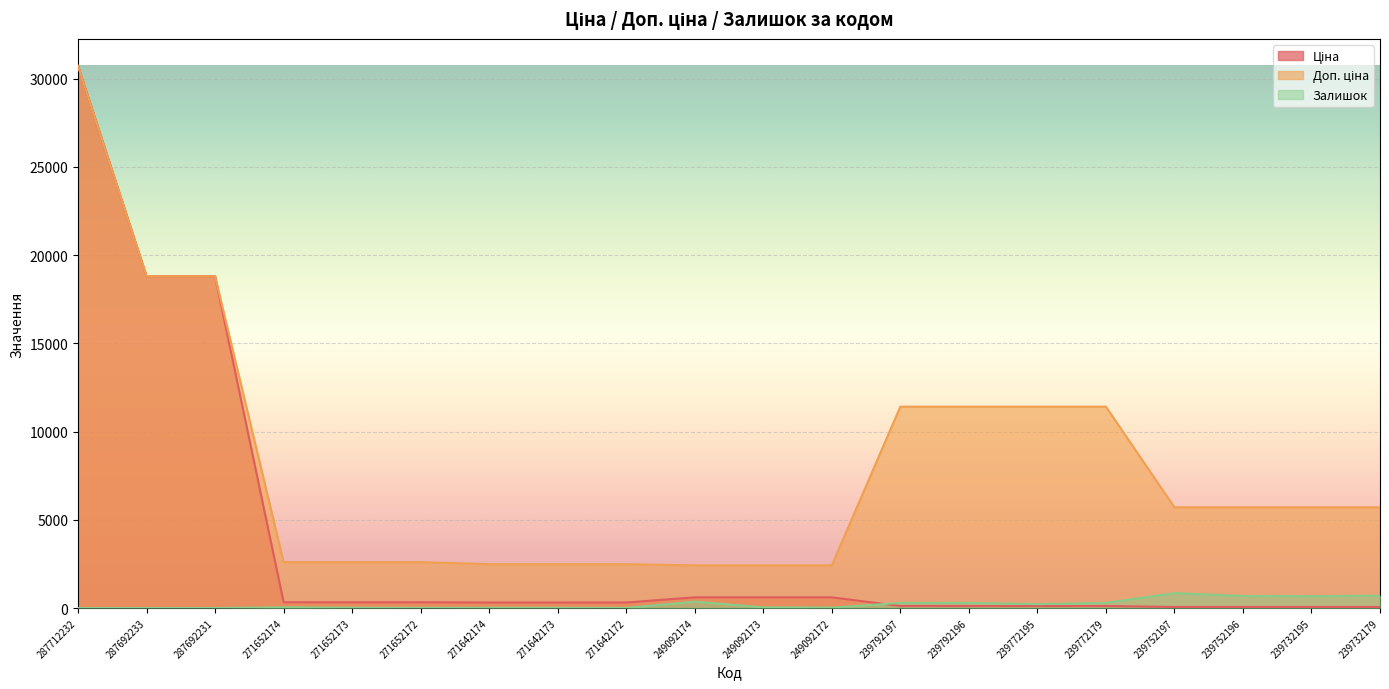

Reading right to left, transcribe all the data shown in this chart.

Ціна: 57.0	57.0	57.0	57.0	114.1	114.1	114.1	114.1	603.7	603.7	603.7	310.3	310.3	310.3	324.8	324.8	324.8	18796.8	18796.8	30717.1
Доп. ціна: 5705.0	5705.0	5705.0	5705.0	11410.0	11410.0	11410.0	11410.0	2414.8	2414.8	2414.8	2482.4	2482.4	2482.4	2598.3	2598.3	2598.3	18796.8	18796.8	30717.1
Залишок: 702.0	670.0	683.0	845.0	290.0	218.0	290.0	289.0	22.0	39.0	359.0	5.0	10.0	14.0	5.0	15.0	37.0	0.0	0.0	0.0